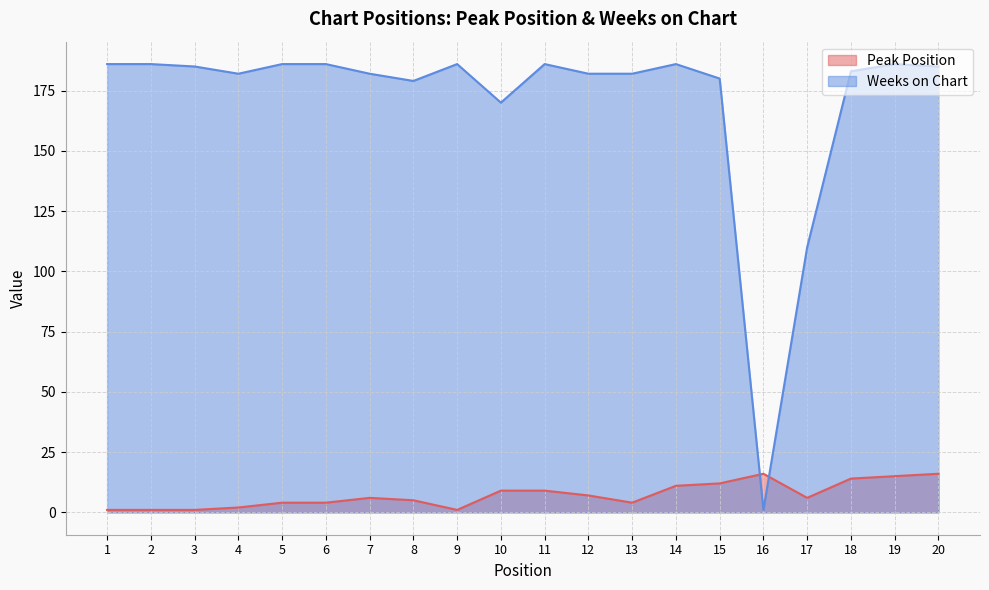

What is the total value across all series at 18?

197